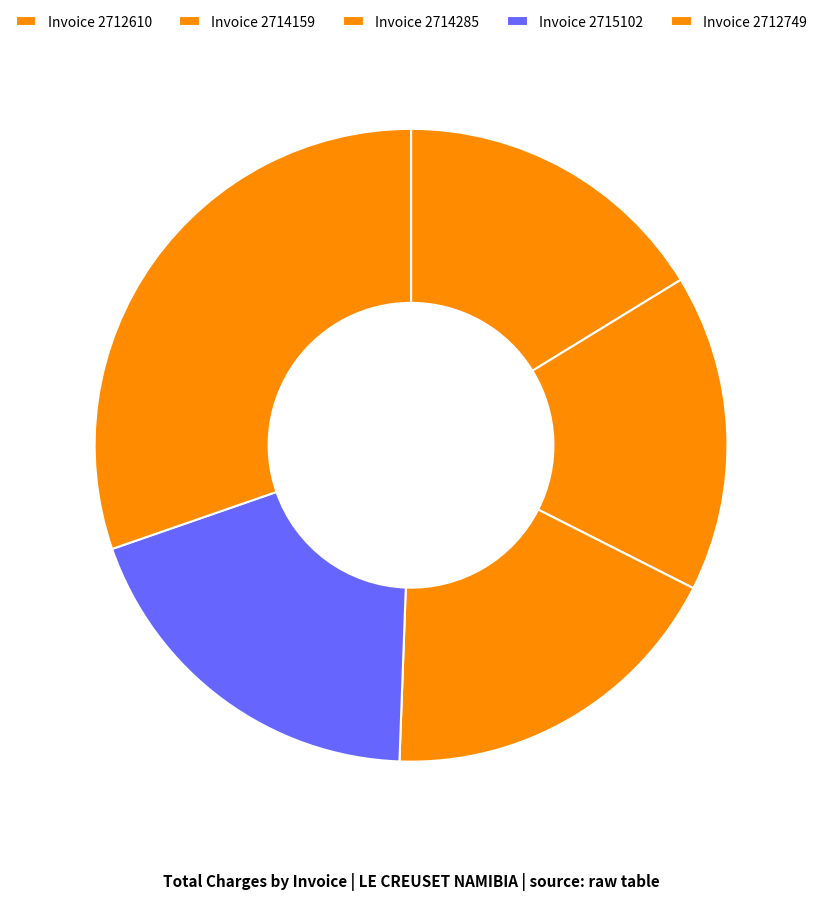

Is it true that Invoice 2714159 is 4% of the pie?

False